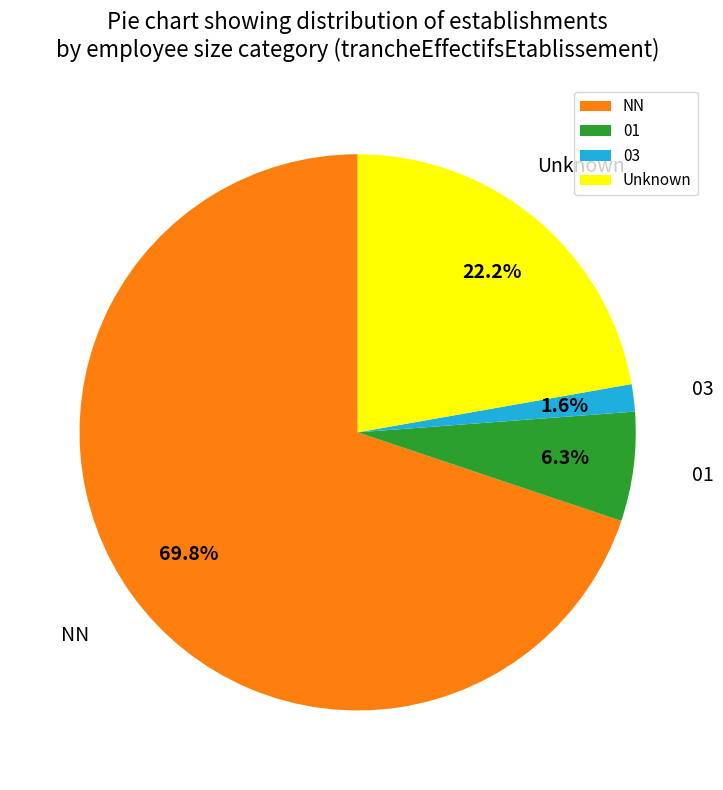

How many segments does this pie chart have?

4